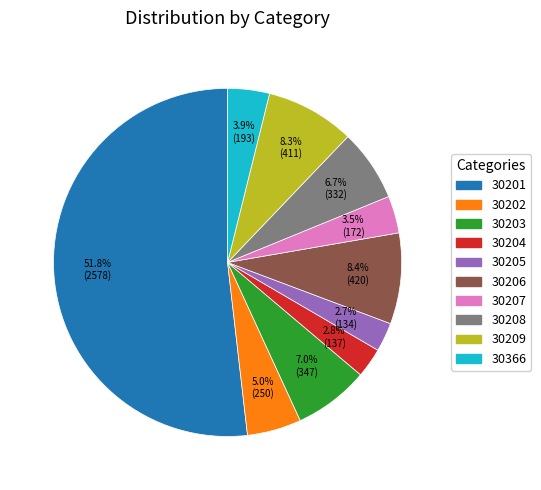

Is it true that 30366 is 15% of the pie?

False